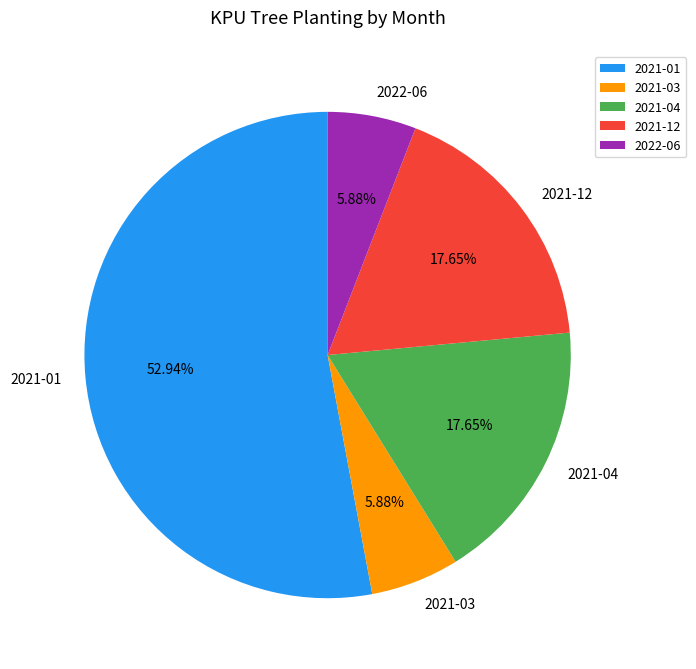

What is the largest slice in the pie chart?

2021-01